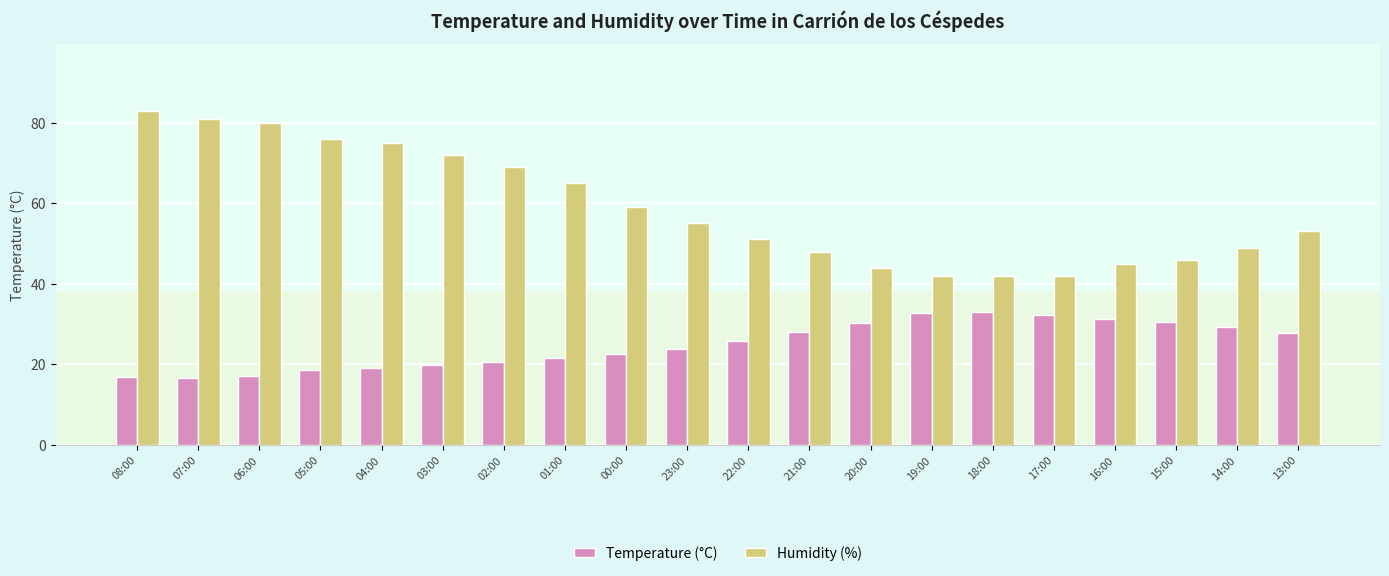

Is the value of Temperature (°C) at 16:00 greater than the value of Humidity (%) at 18:00?

No